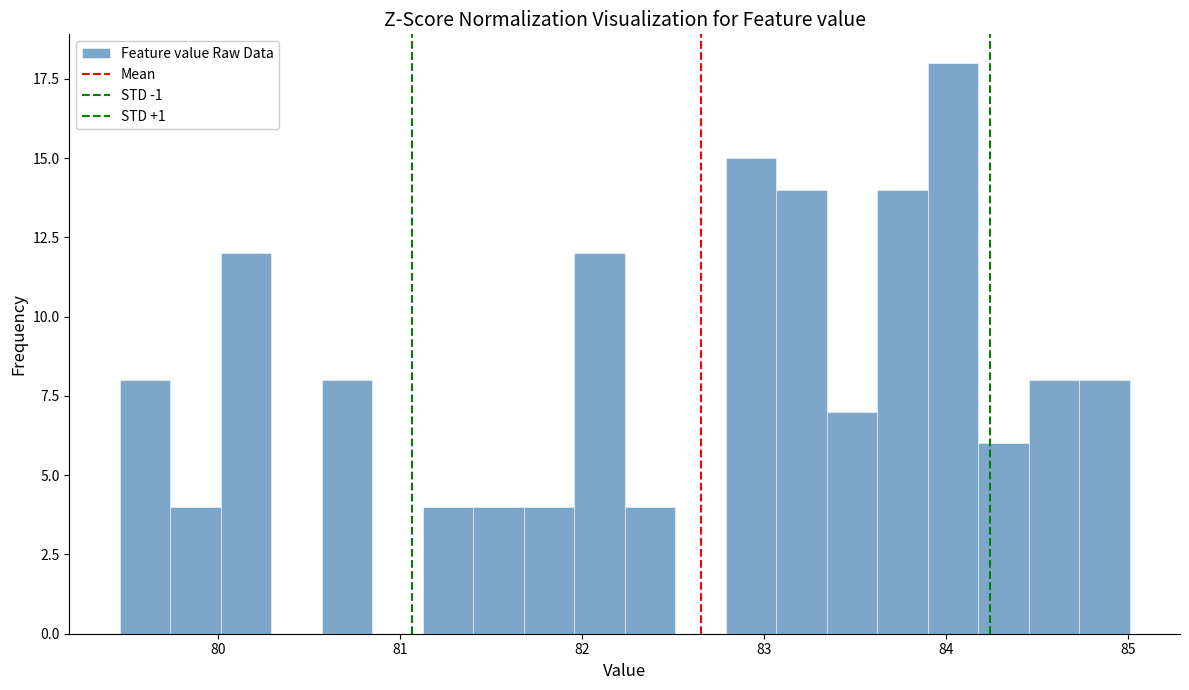

Around what value on the x-axis is the tallest bar? Give the approximate position of its centre, as read against the axis.

84.0